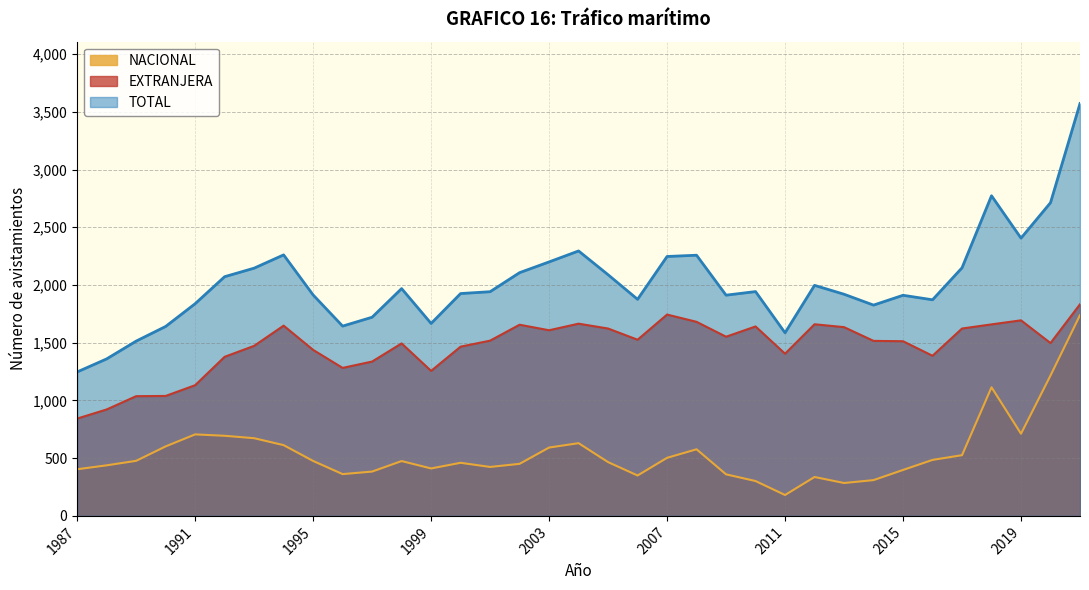

At which category is the sum across all series the highest?

2021